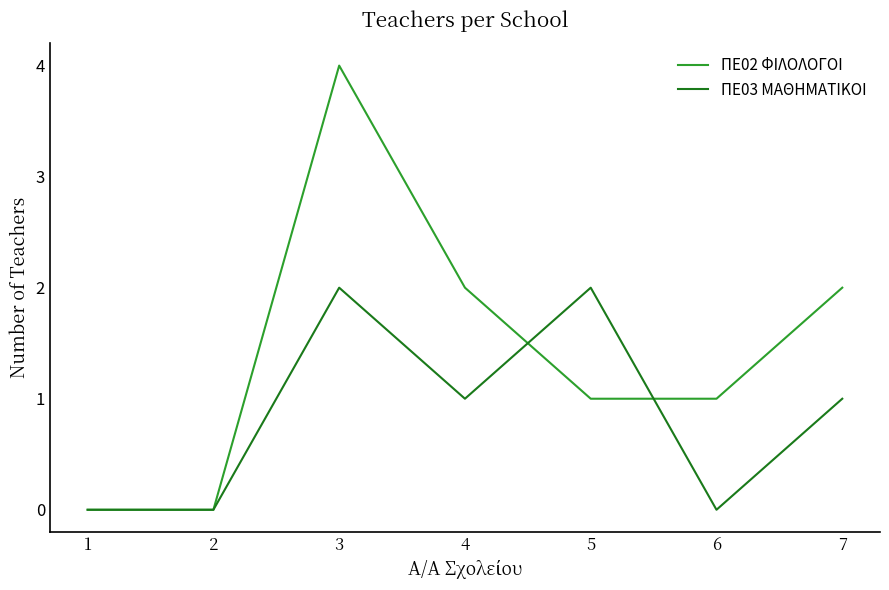

Is the value of ΠΕ03 ΜΑΘΗΜΑΤΙΚΟΙ at 1 greater than the value of ΠΕ02 ΦΙΛΟΛΟΓΟΙ at 7?

No